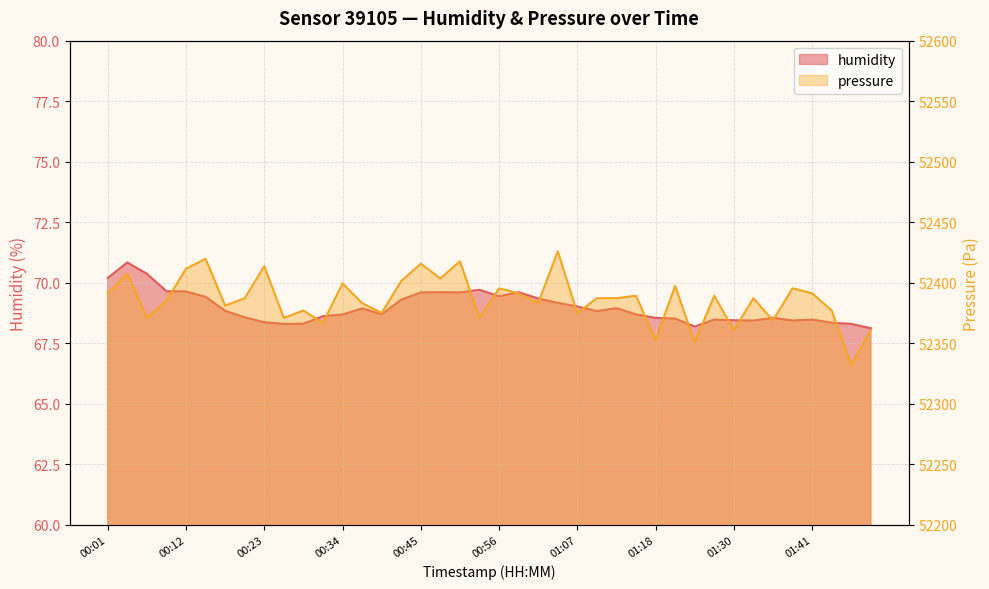

Which label corresponds to the largest value in the chart?

01:05